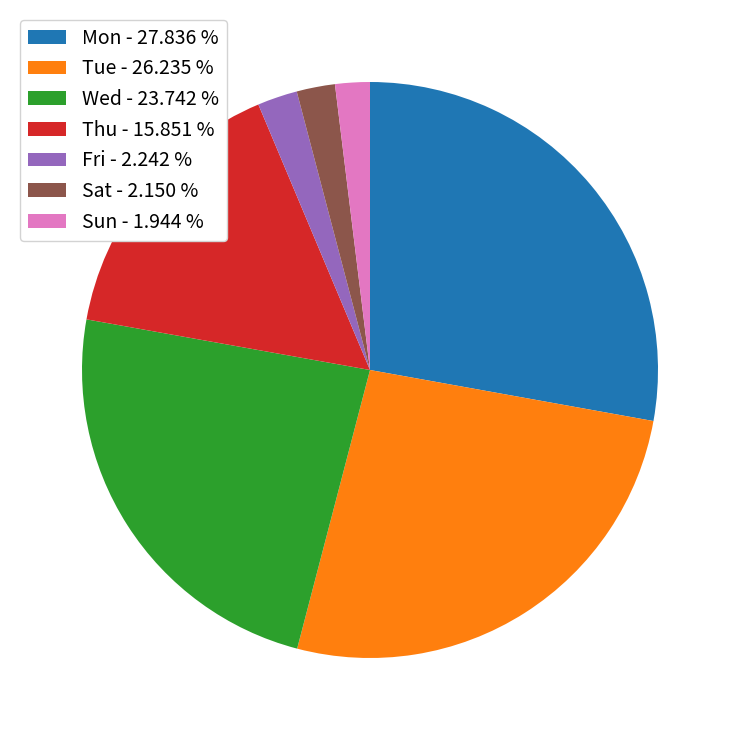

How many segments does this pie chart have?

7